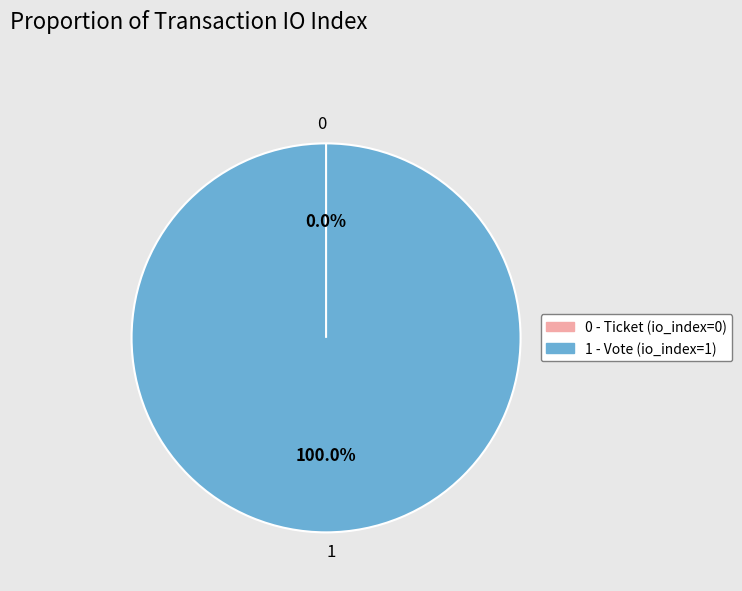

To the nearest percent, what is the combined percentage of 0 and 1?

100%